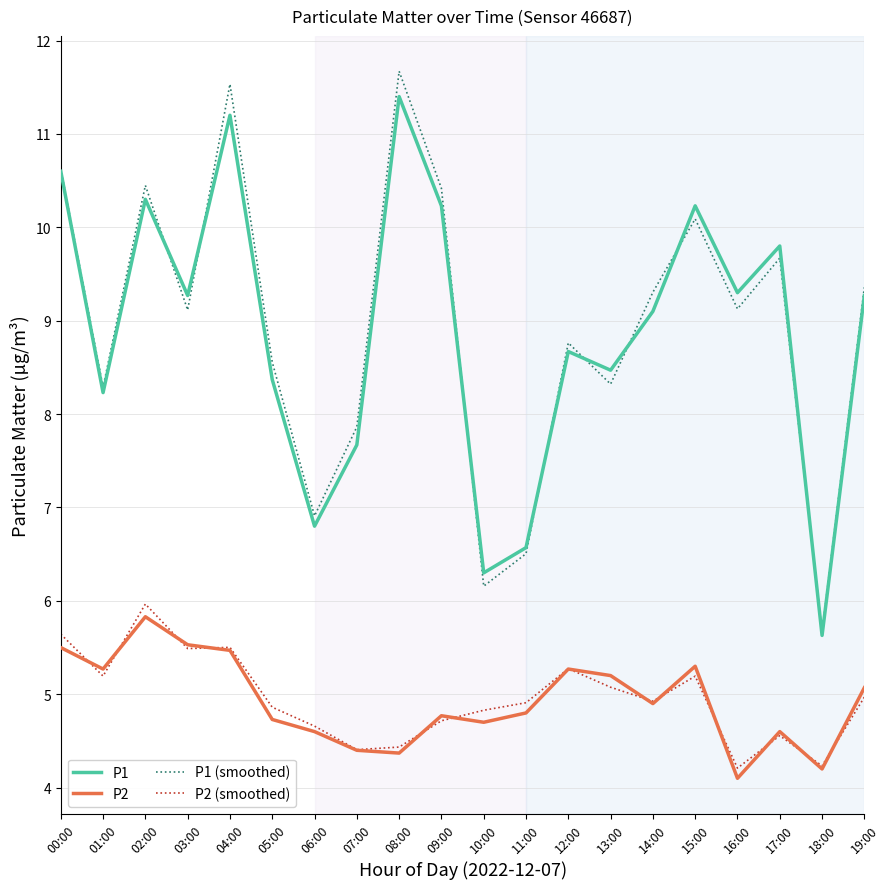

What is the average value of the P1 (smoothed) series?

8.9